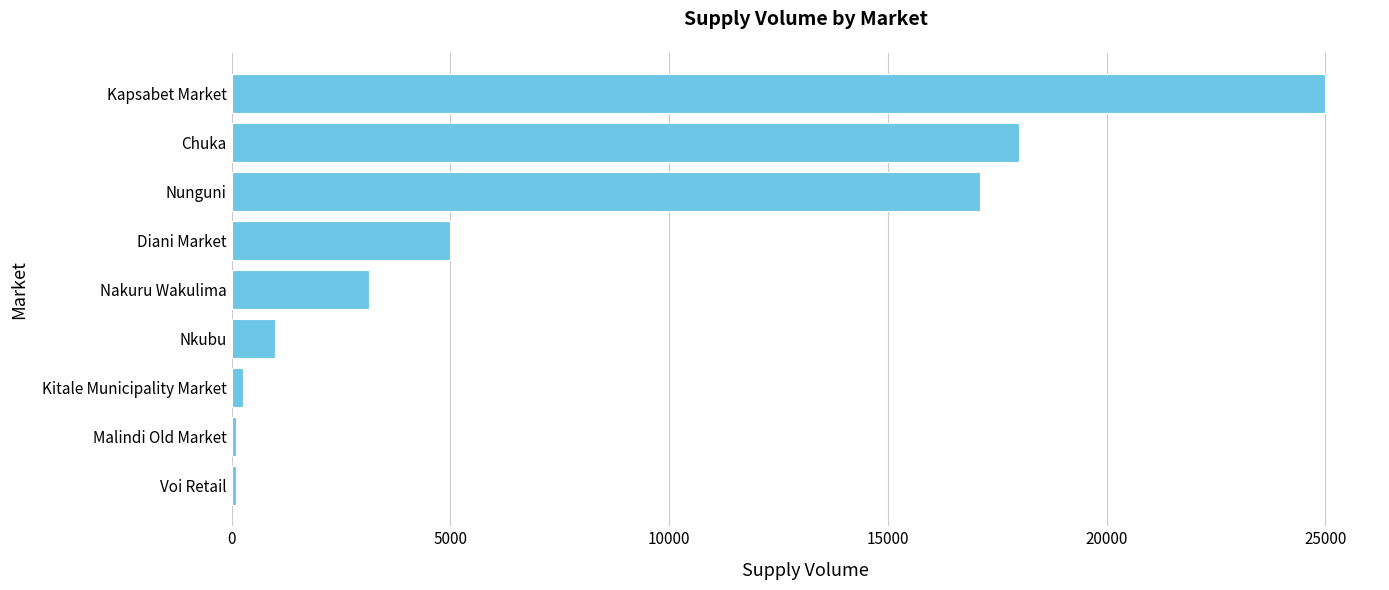

What is the sum of the values at Kapsabet Market and Diani Market?

30000